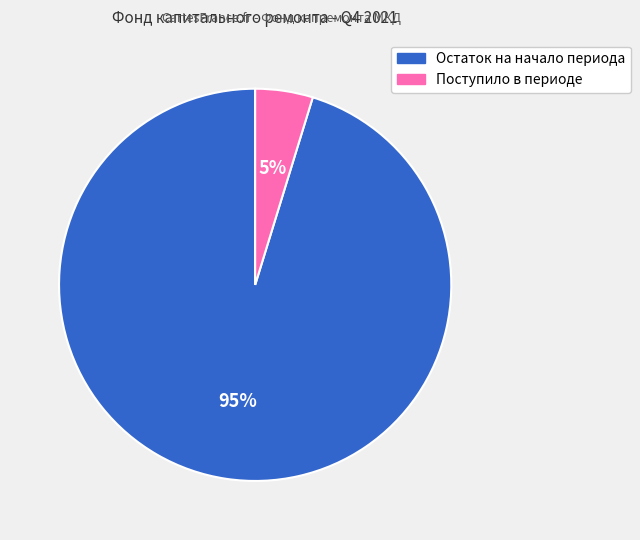

Combined, do Поступило в периоде and Остаток на начало периода account for over 50%?

Yes